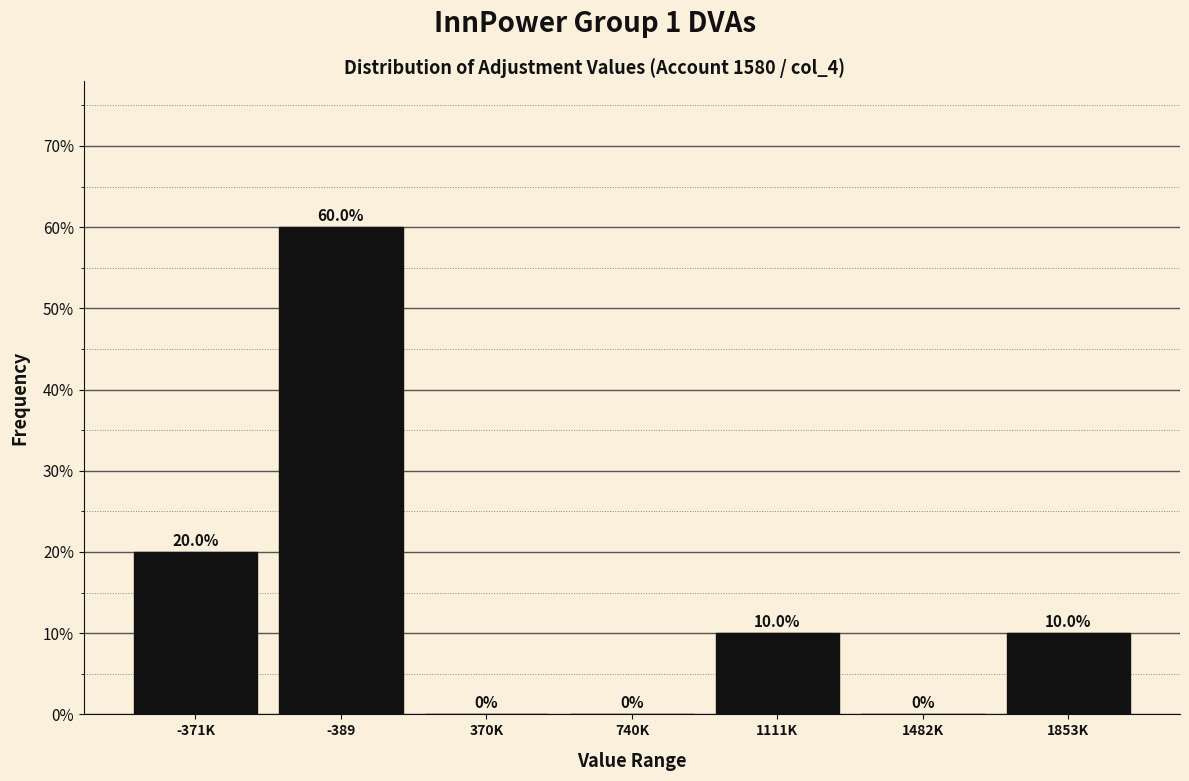

Reading left to right, extract all data points from this chart.

-371K=20	-389=60	370K=0	740K=0	1111K=10	1482K=0	1853K=10